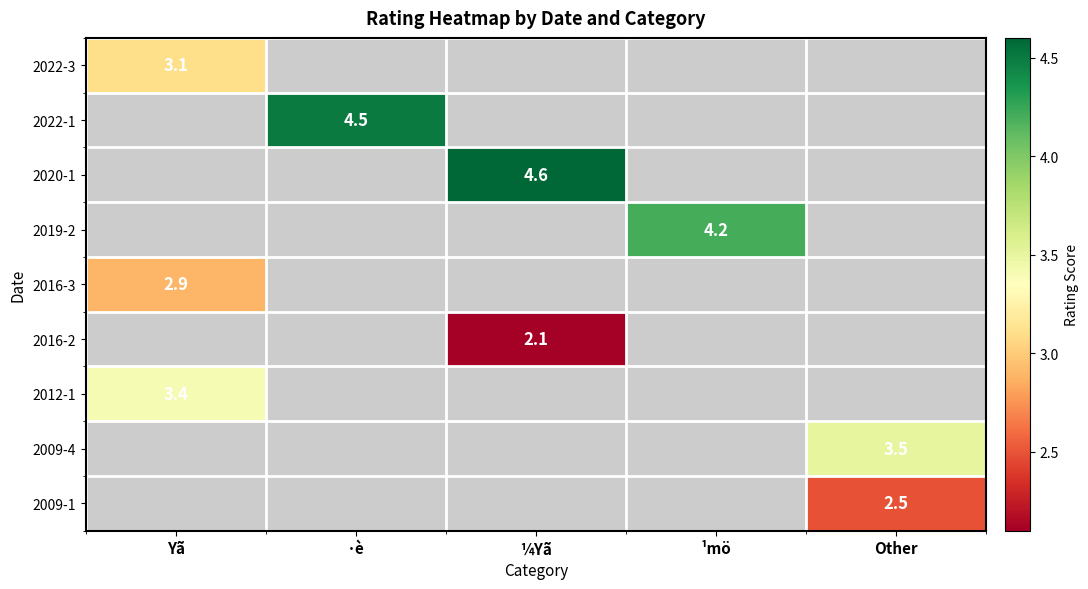

How many series are shown in this chart?

9